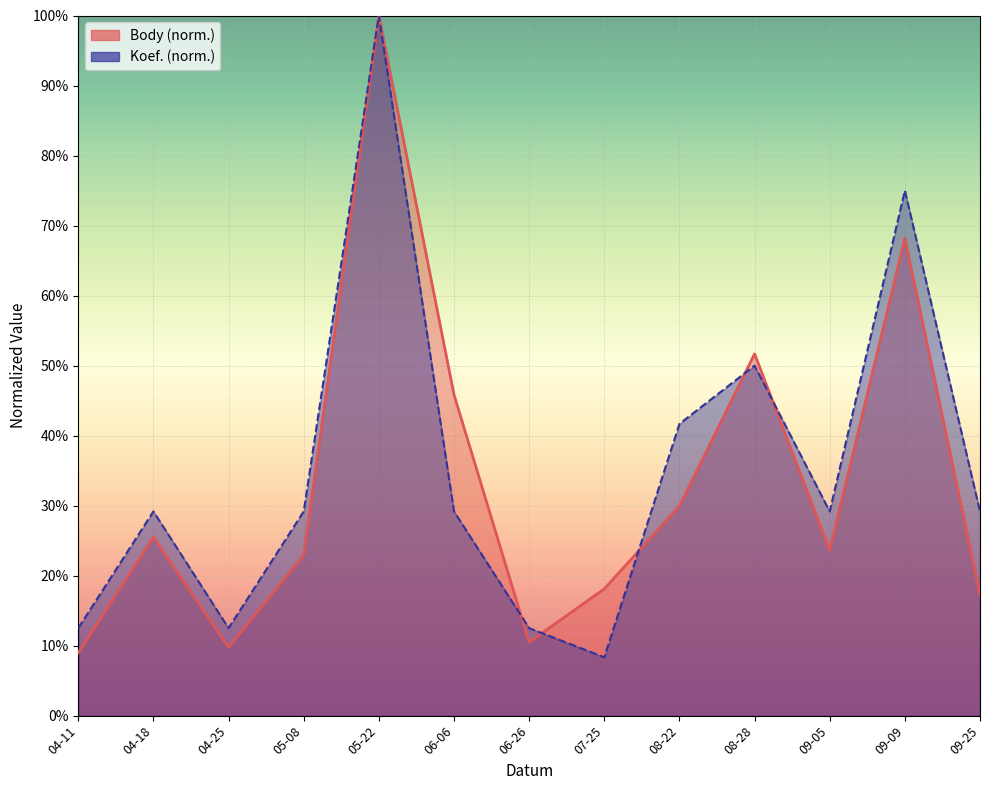

How many lines are shown in the chart?

2